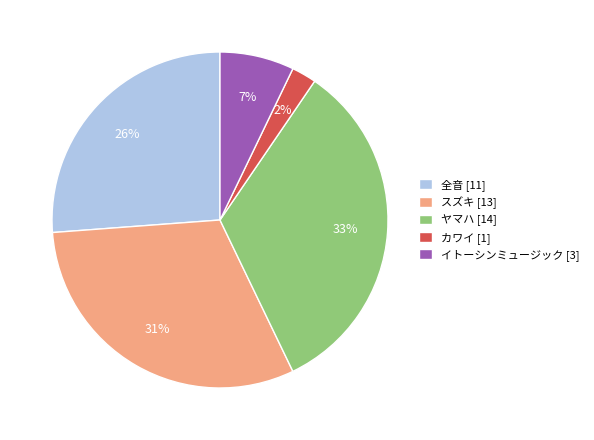

Which category has the smallest portion of the pie?

カワイ